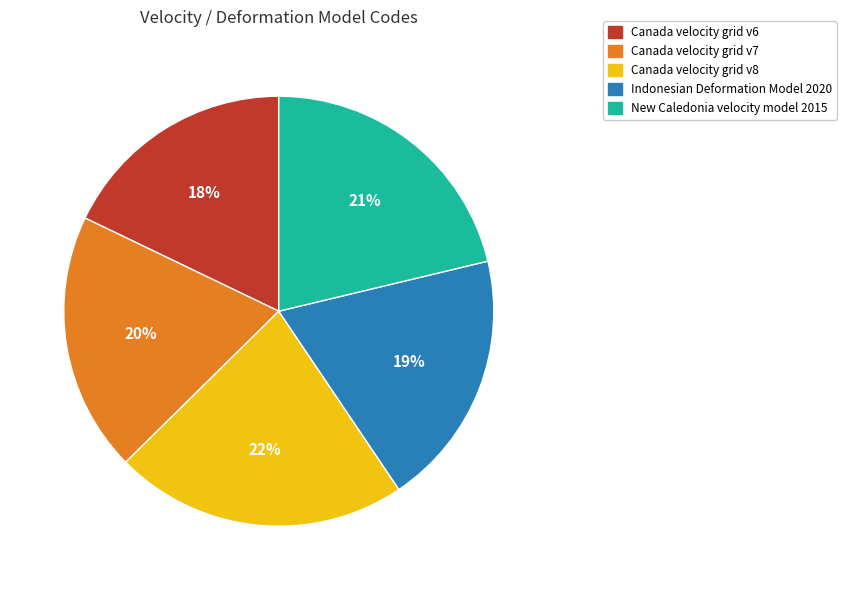

Do Canada velocity grid v8 and Canada velocity grid v6 together represent more than half of the pie?

No